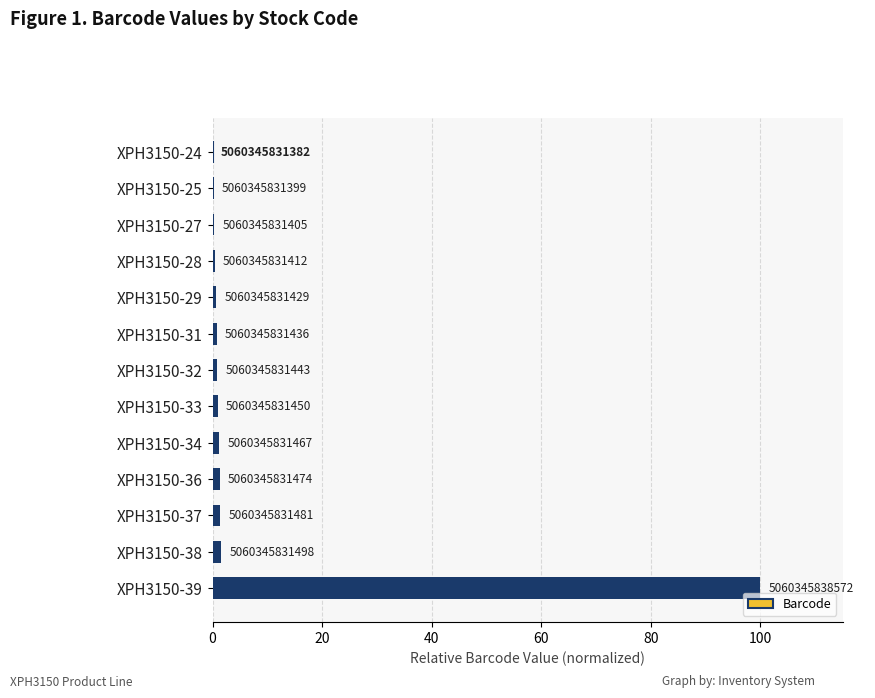

Are the bars horizontal?

Yes